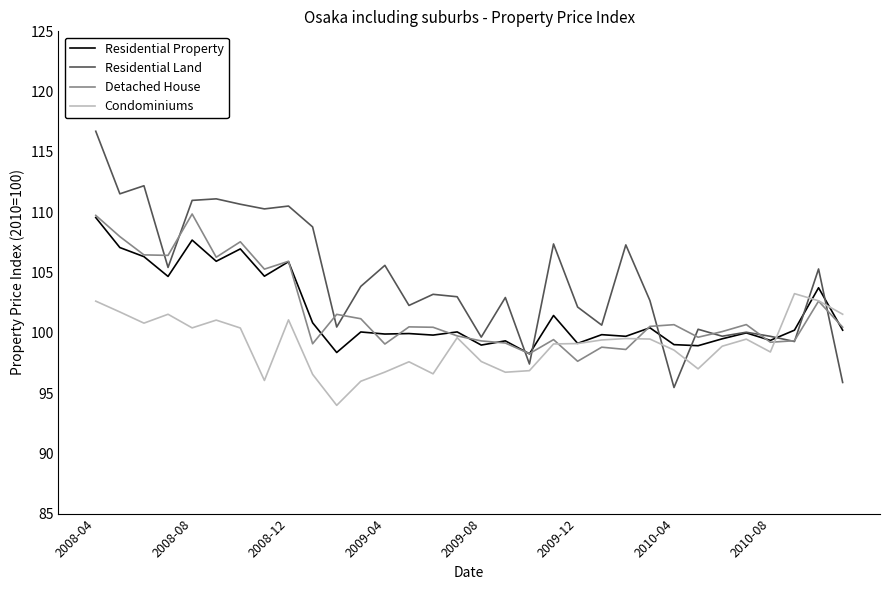

Which series has the largest total across all categories?

Residential Land